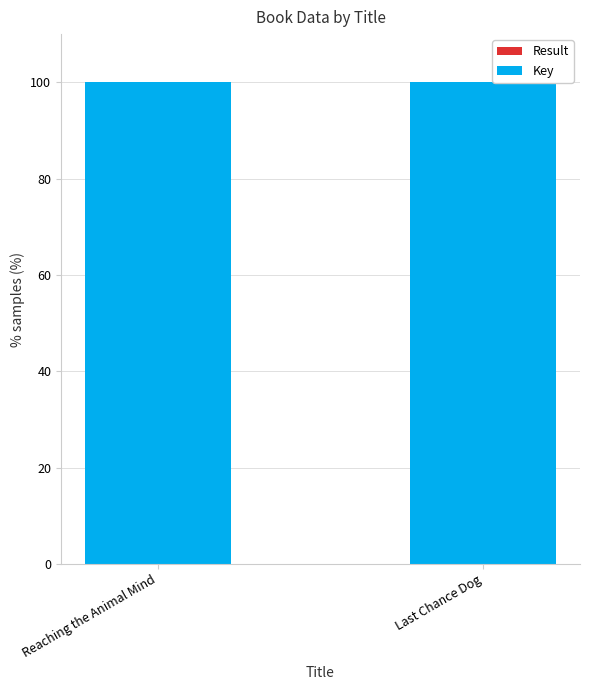

Which series has the largest range (max minus min)?

Key